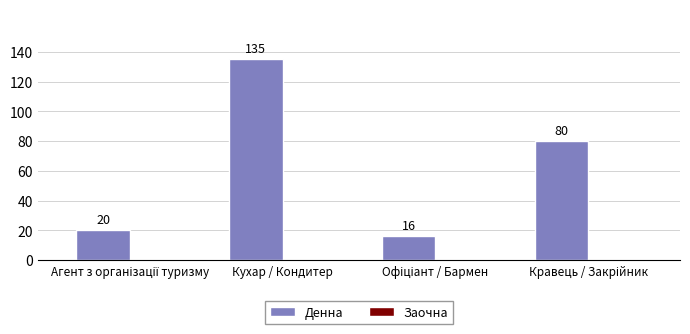

At which category does the chart reach its peak across all series?

Кухар / Кондитер